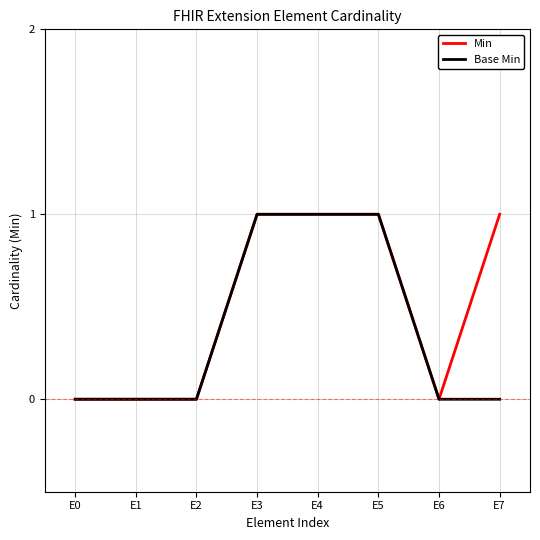

What is the difference between the second highest and minimum values in the Base Min series?

1